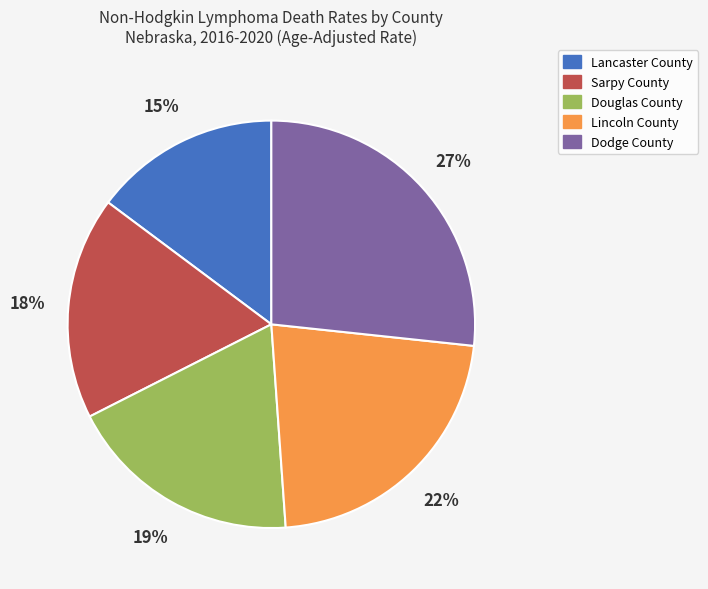

To the nearest percent, what percentage of the pie is Douglas County?

19%